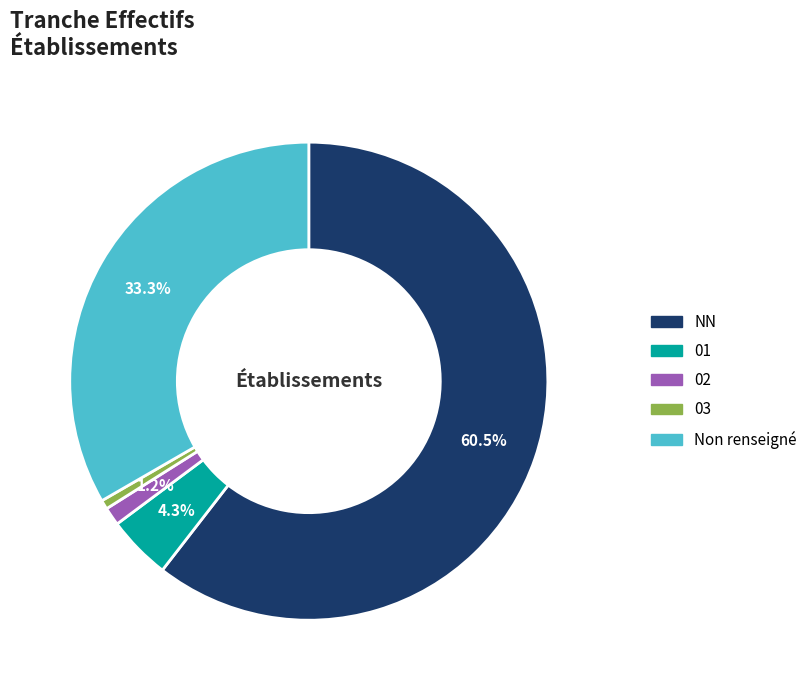

Is there any slice that represents more than half of the pie?

Yes